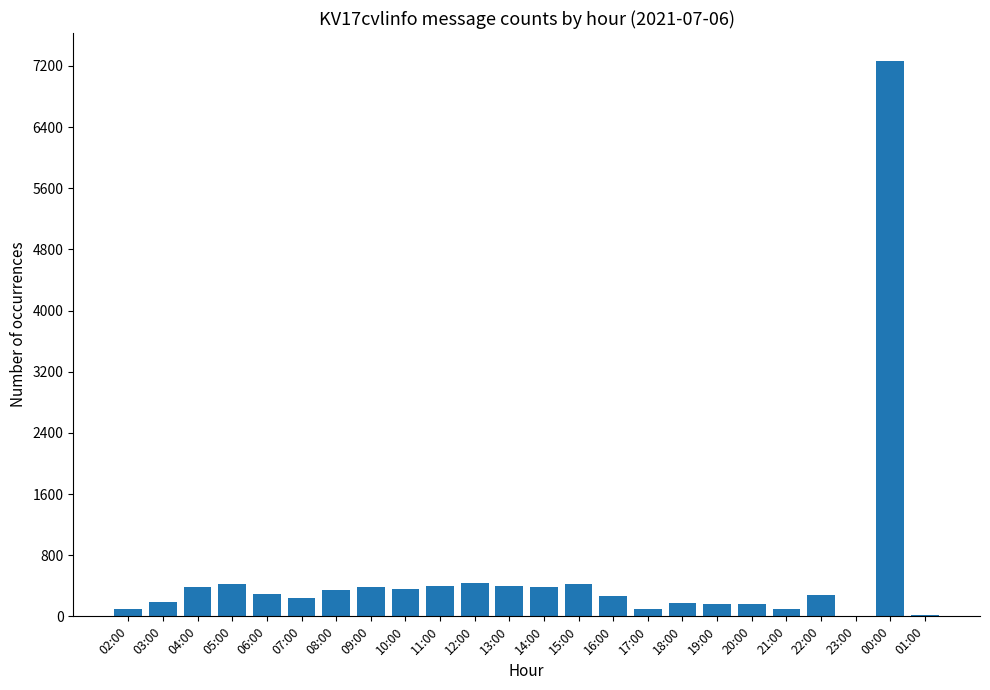

What is the sum of all values?

13264